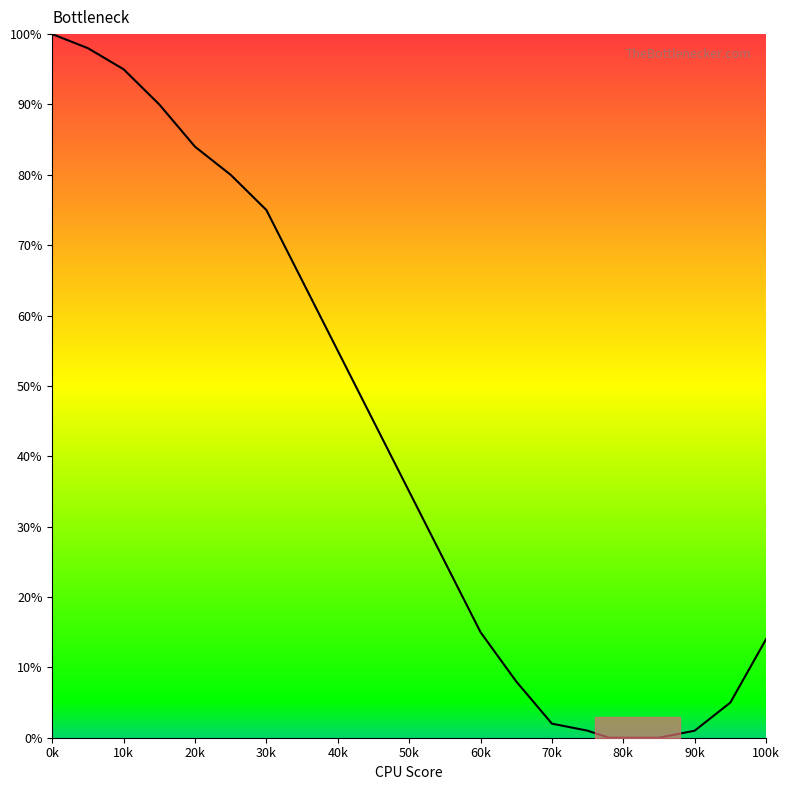

What is the difference between the maximum and minimum values?

100